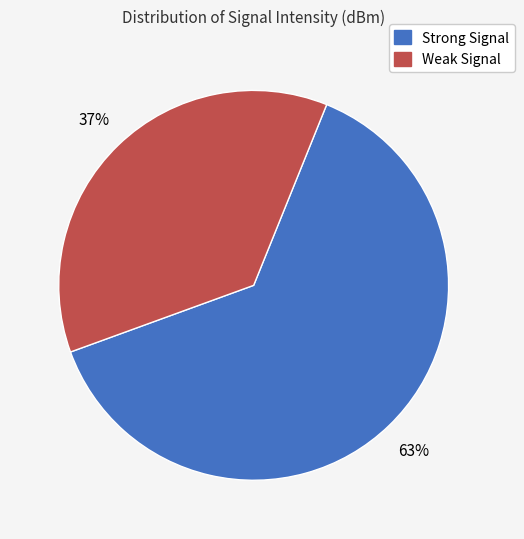

To the nearest percent, what is the average slice percentage?

50%